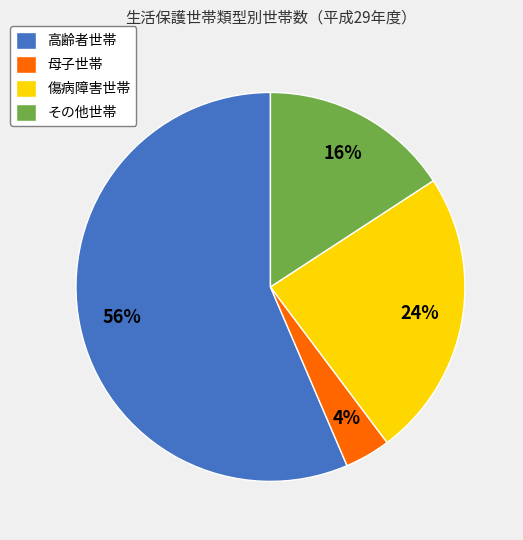

How many slices are in this pie chart?

4